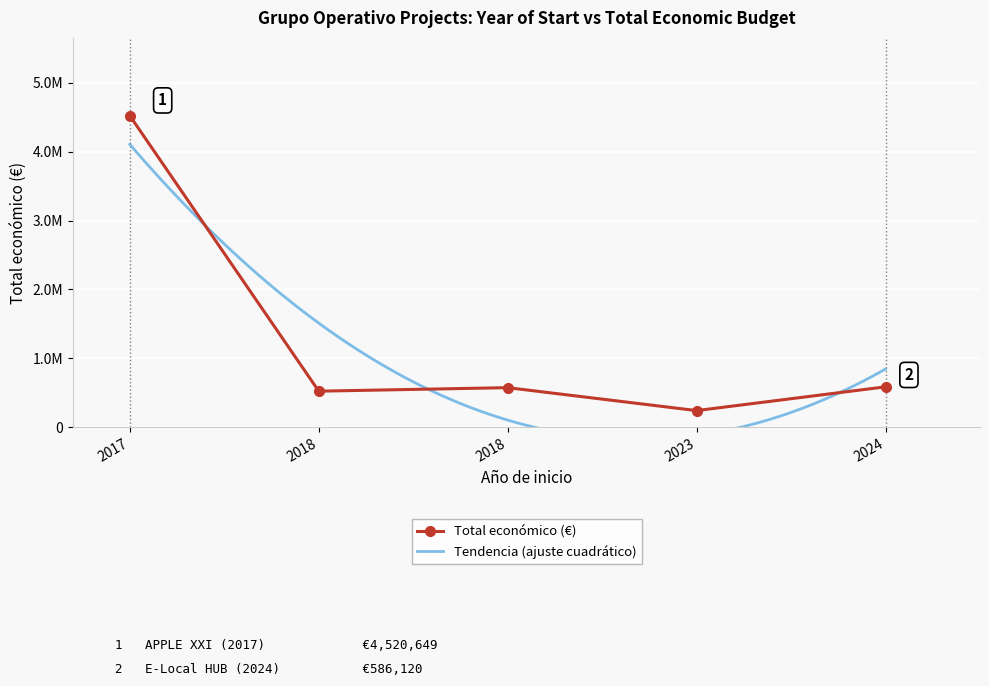

What is the label of the 3rd point from the left?

2018